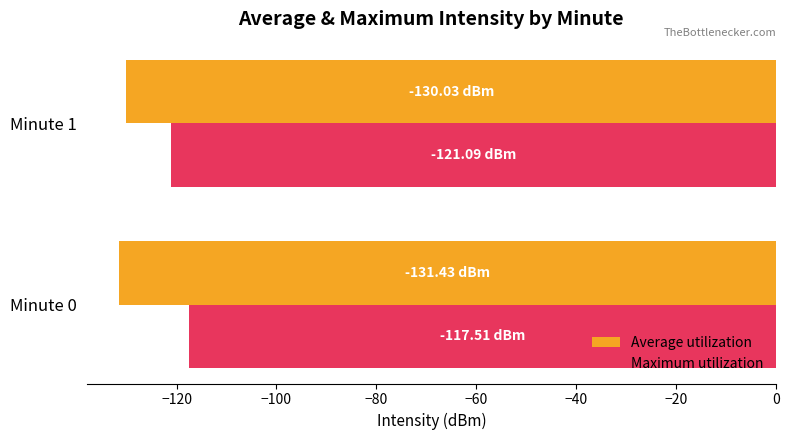

What is the spread (max minus min) of values at Minute 0?

13.9